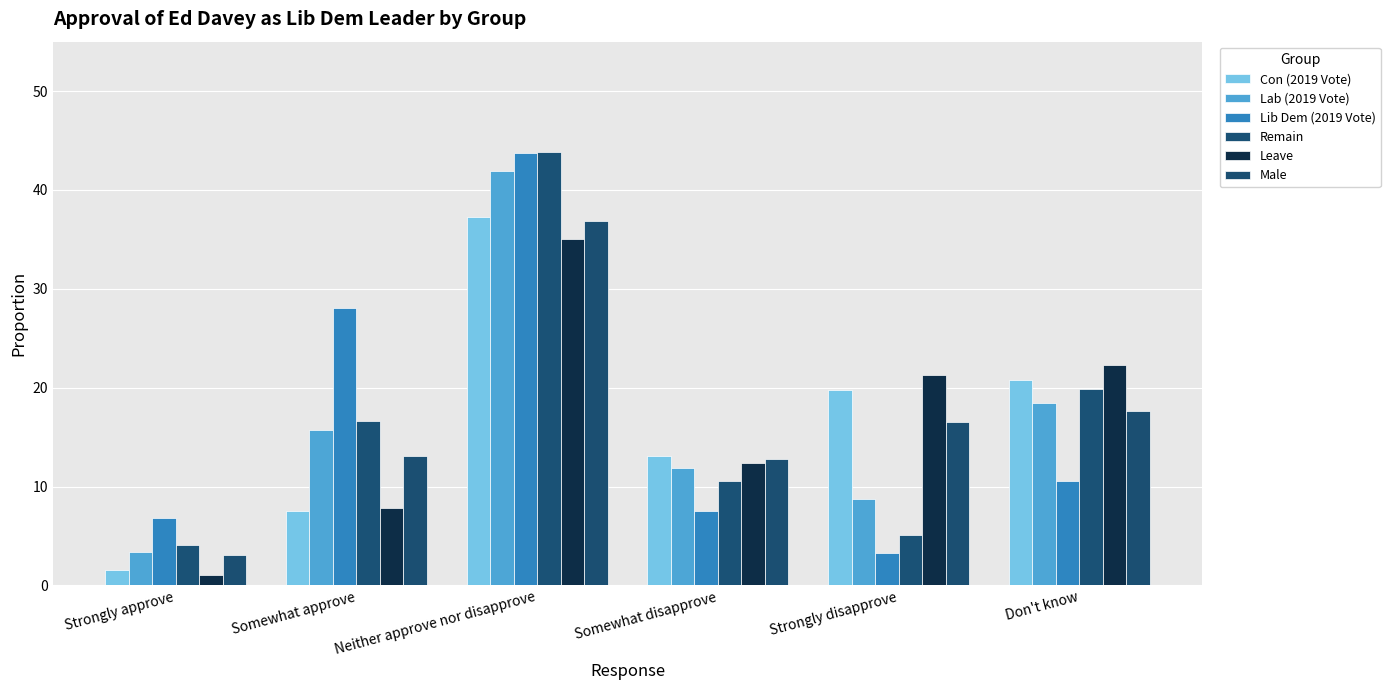

What is the minimum value shown in the chart?

1.1